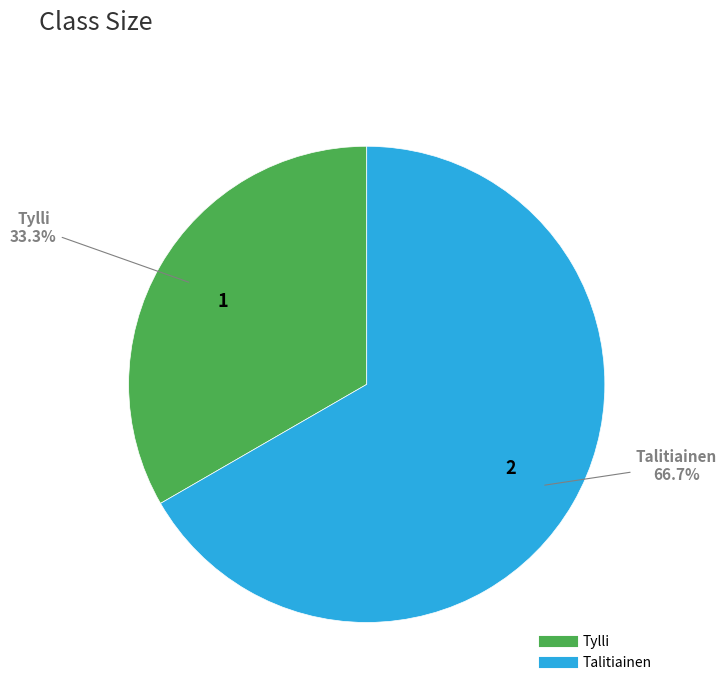

Does Tylli represent more than half of the total?

No